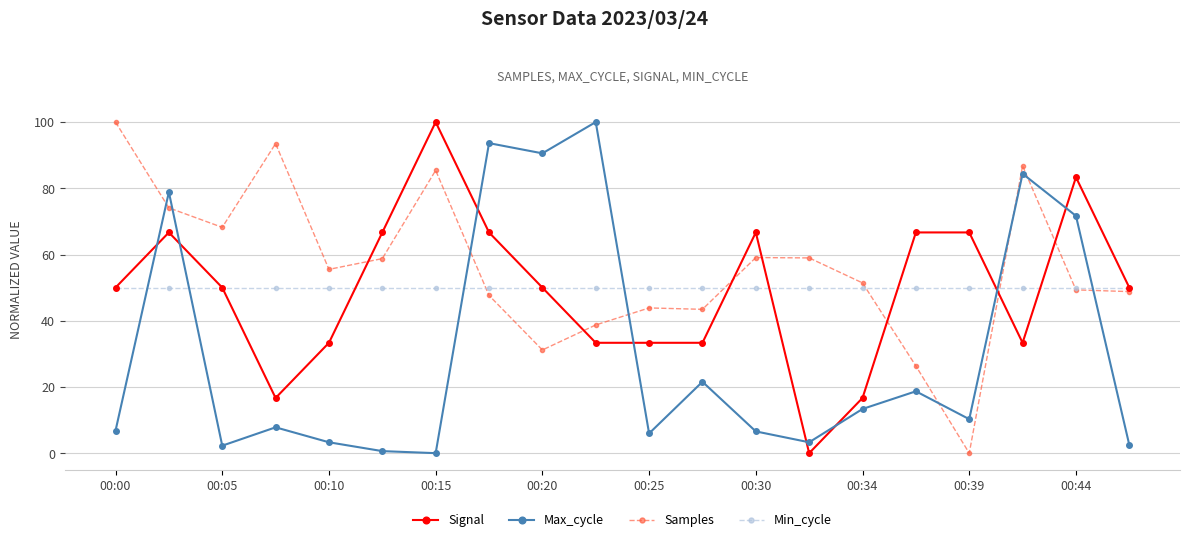

Which series ends up on top after the final intersection of Max_cycle and Min_cycle?

Min_cycle